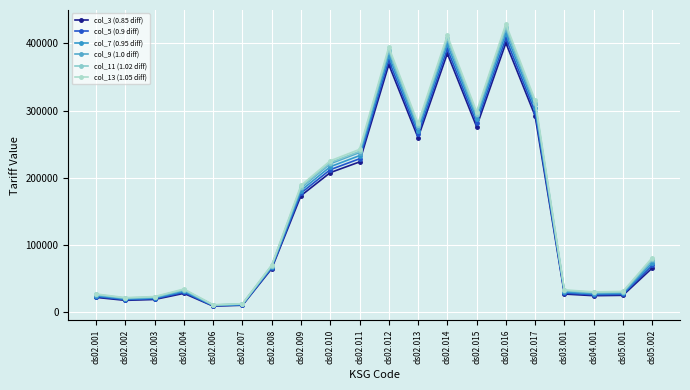

The value of col_9 (1.0 diff) at ds02.014 is 210684.9. True or false?

False